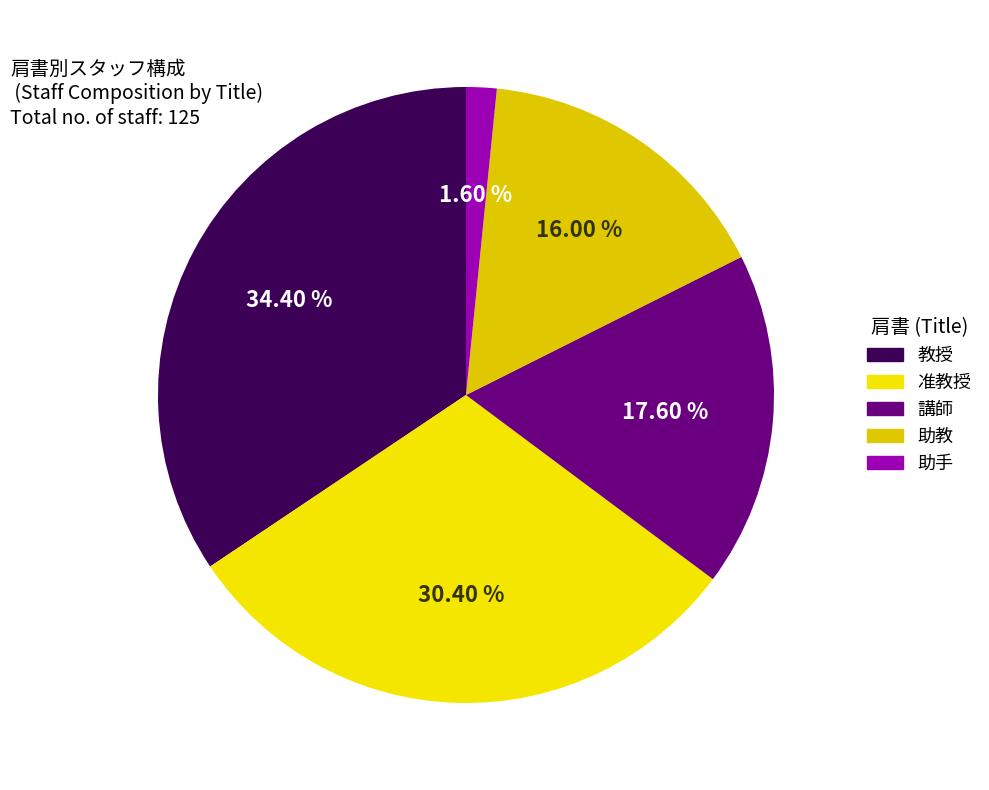

To the nearest percent, what is the average slice percentage?

20%